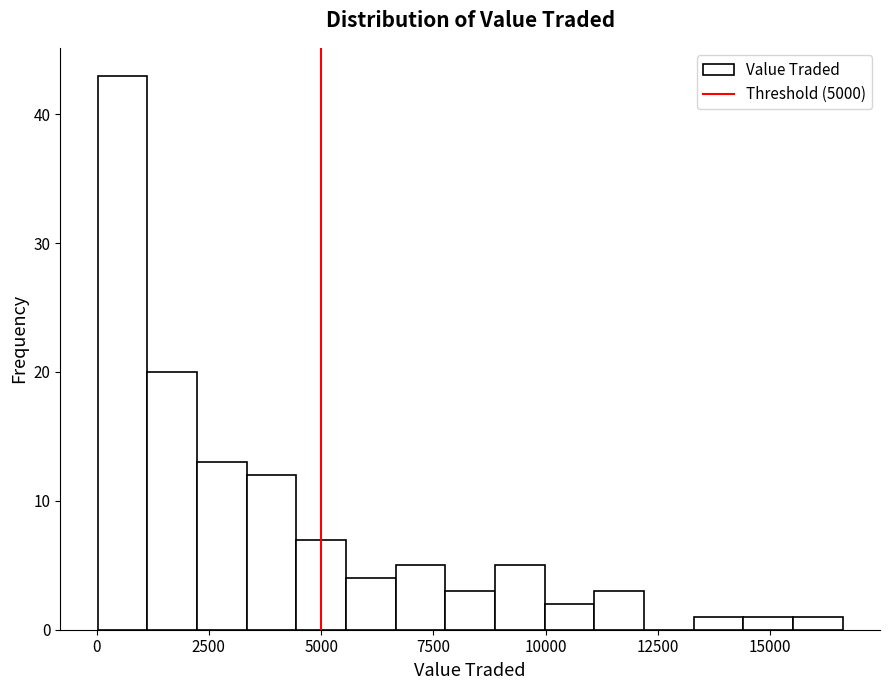

Read against the x-axis, roughly where is the centre of the tallest bar?

500